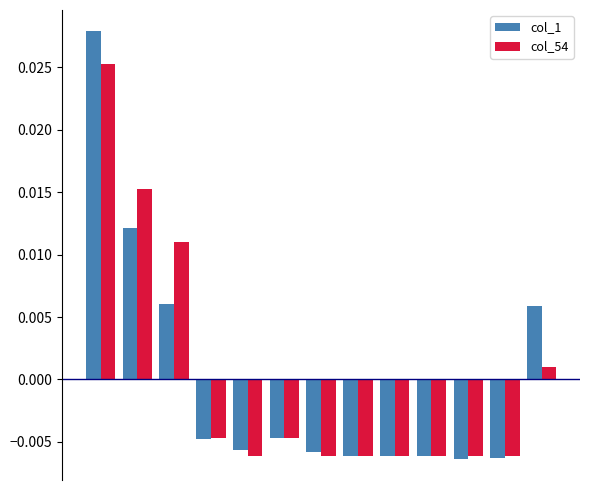

Rank the series by their maximum value, from highest to lowest.

col_1, col_54